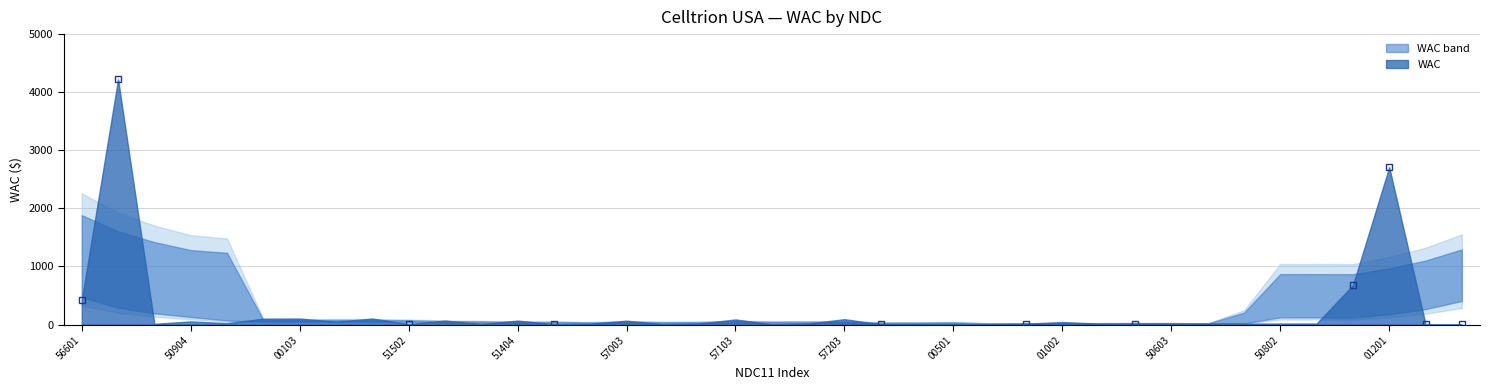

Between 72606000103 and 72606000601, which is larger?

72606000103